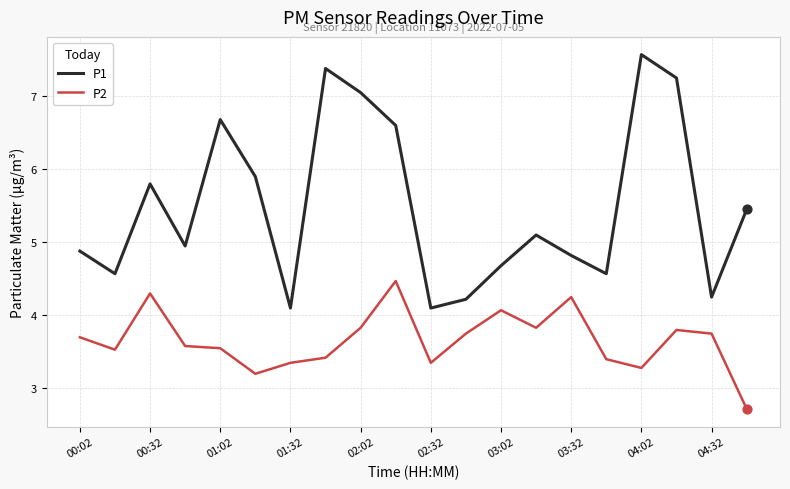

Which series has the largest range (max minus min)?

P1